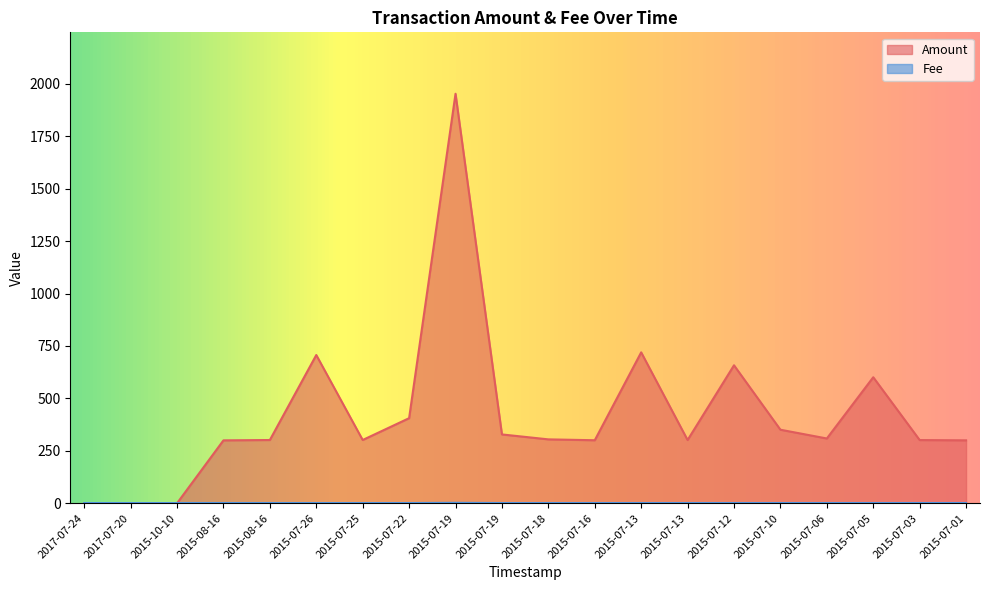

At which label does Amount first exceed 304?

2015-07-26